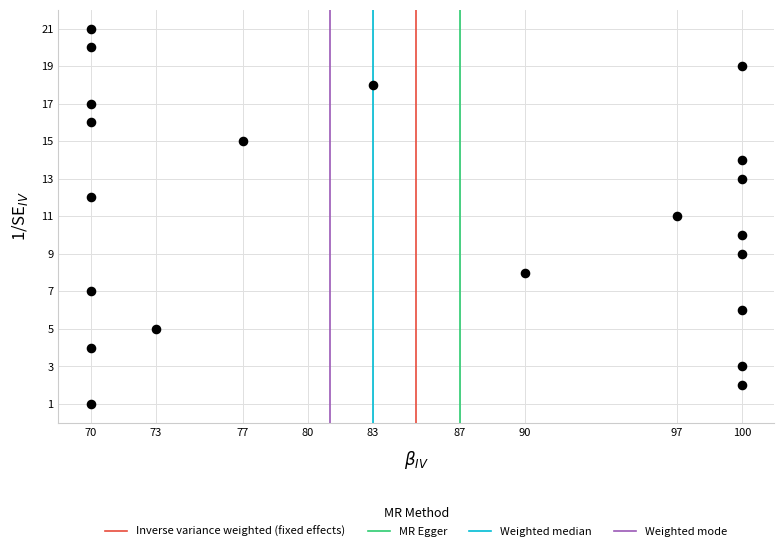

What is the range of Y values (max minus min)?

20